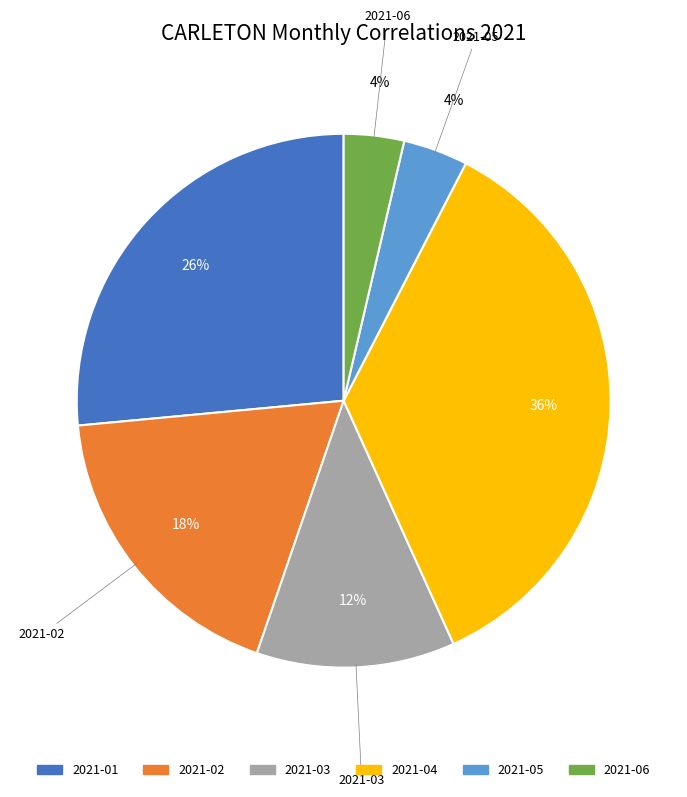

Is it true that 2021-05 is 18% of the pie?

False